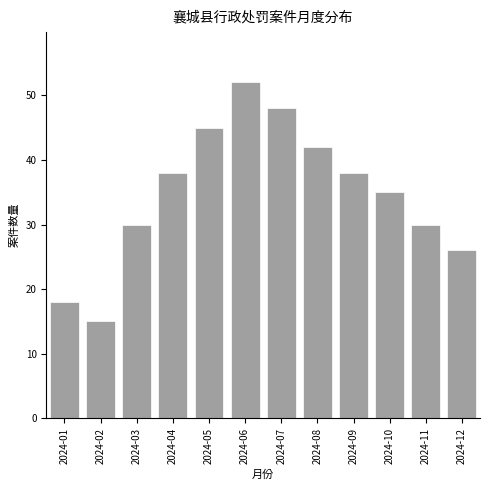

Reading left to right, list all the values displayed in this chart.

18	15	30	38	45	52	48	42	38	35	30	26